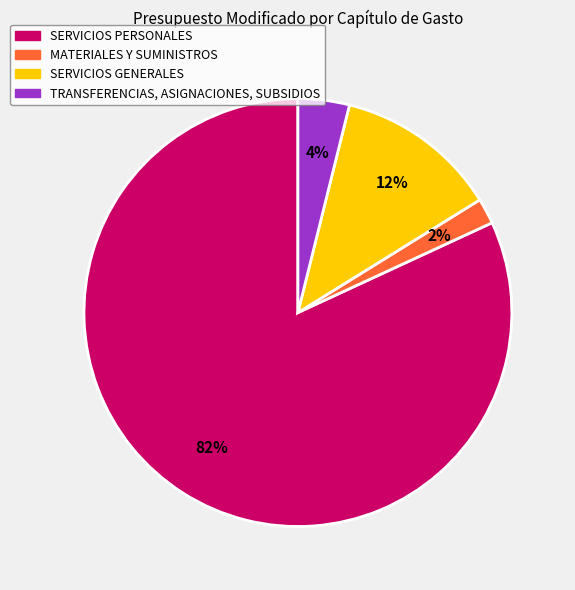

True or false: MATERIALES Y SUMINISTROS accounts for 2% of the total.

True